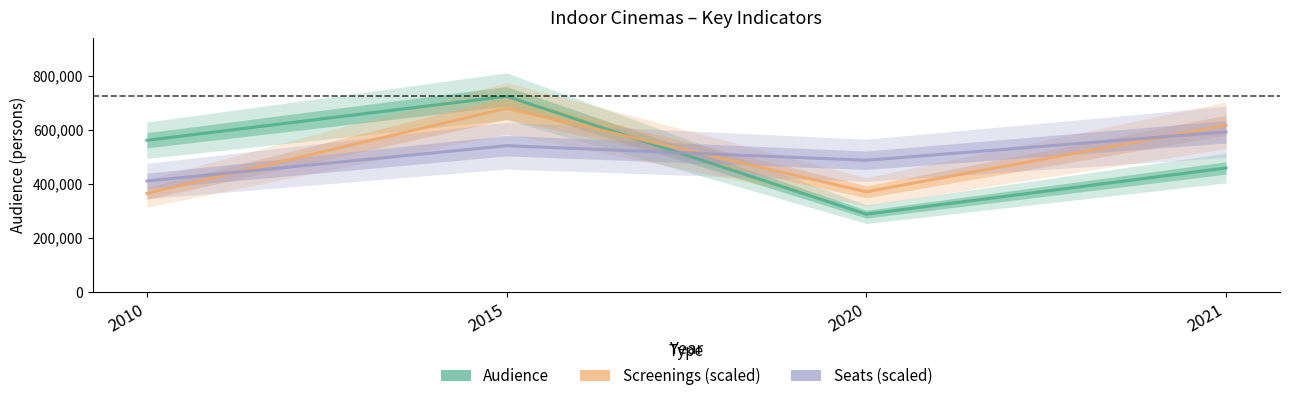

How many interior local valleys does the Seats (scaled) series have?

1